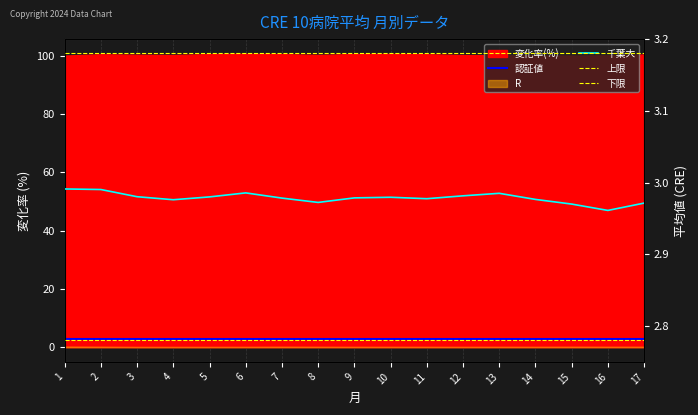

At how many categories does at least one series exceed 3?

17